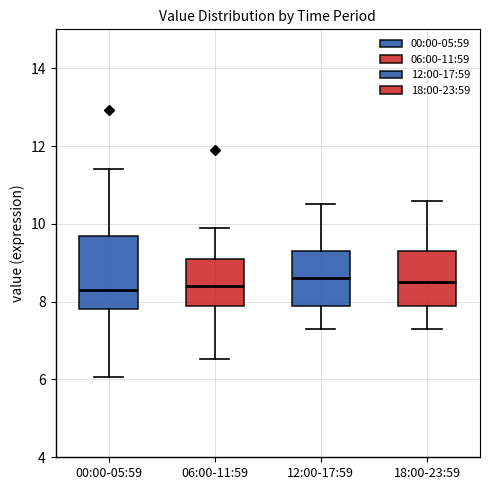

Reading left to right, read every box against the y-axis: the position of its median line, the range the box covers, and the ends of its whiskers. The values are not printed on the chart, so give them approximately, as read against the axis.

00:00-05:59: median 8.4, box 7.8 to 9.8, whiskers 6.0 to 11.4
06:00-11:59: median 8.4, box 8.0 to 9.2, whiskers 6.6 to 10.0
12:00-17:59: median 8.6, box 8.0 to 9.4, whiskers 7.4 to 10.6
18:00-23:59: median 8.6, box 8.0 to 9.4, whiskers 7.4 to 10.6